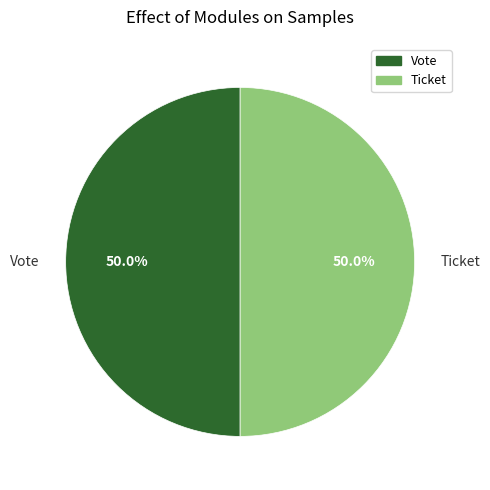

What is the ratio of the value at Vote to the value at Ticket?

1.0